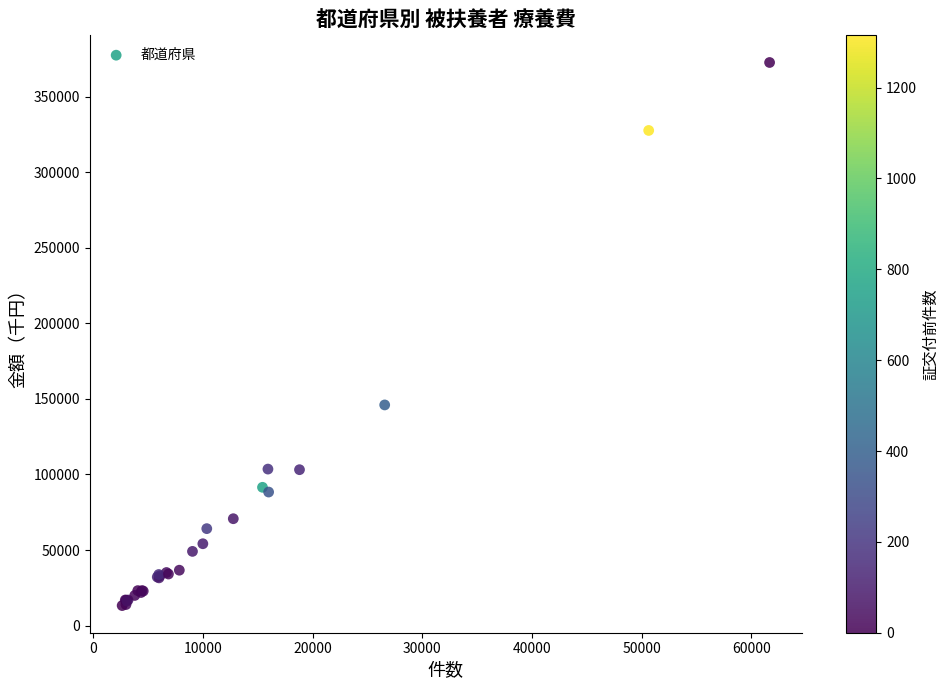

What Y value in the scatter plot is closest to 193007?

146060.0